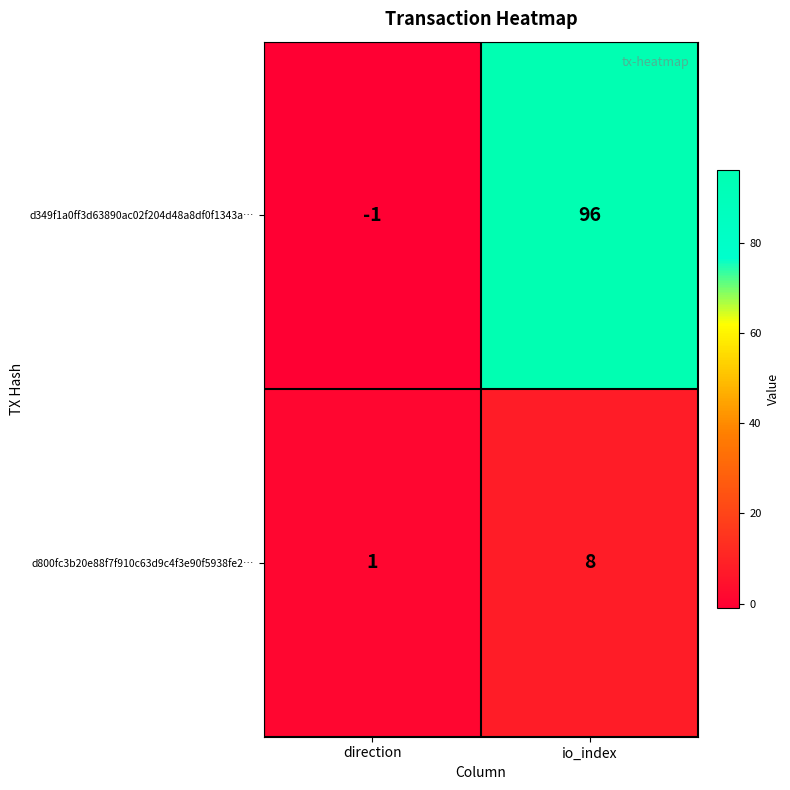

At which category is the sum across all series the highest?

io_index